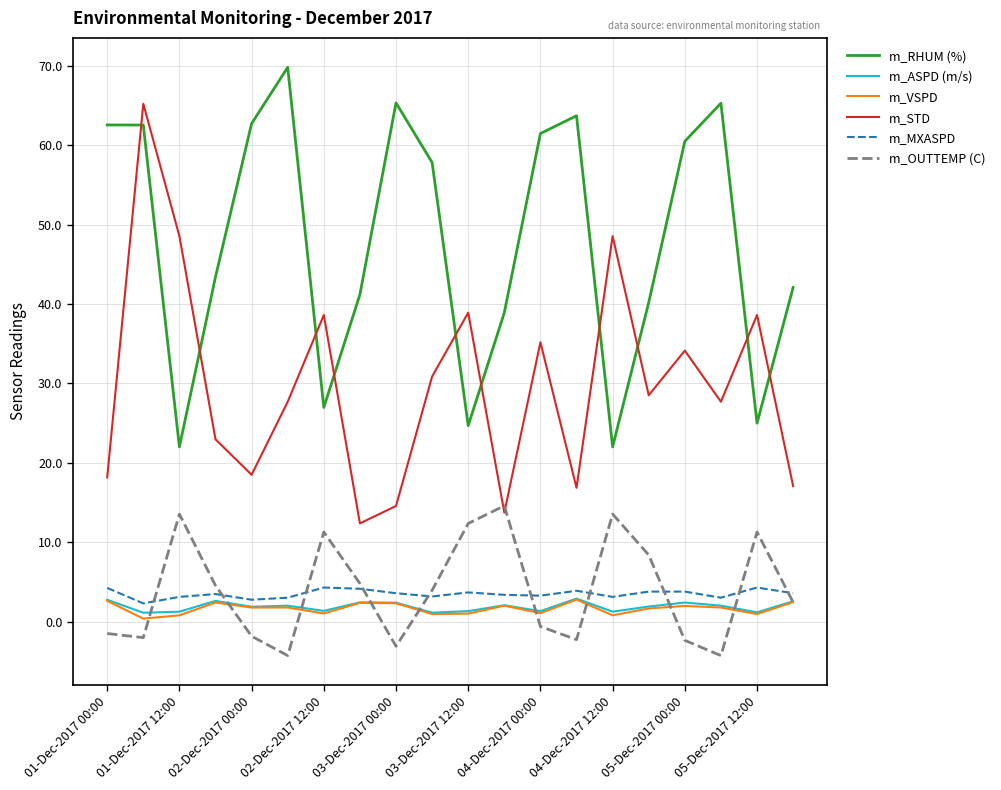

Which series has the widest spread of values?

m_STD